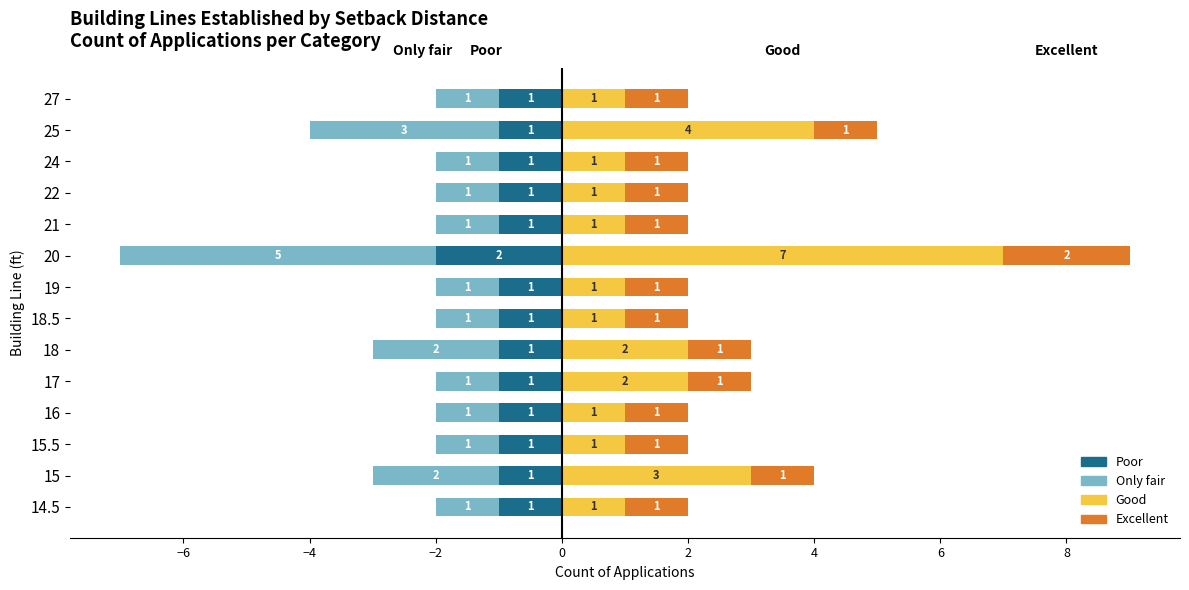

Does the chart contain any negative values?

Yes